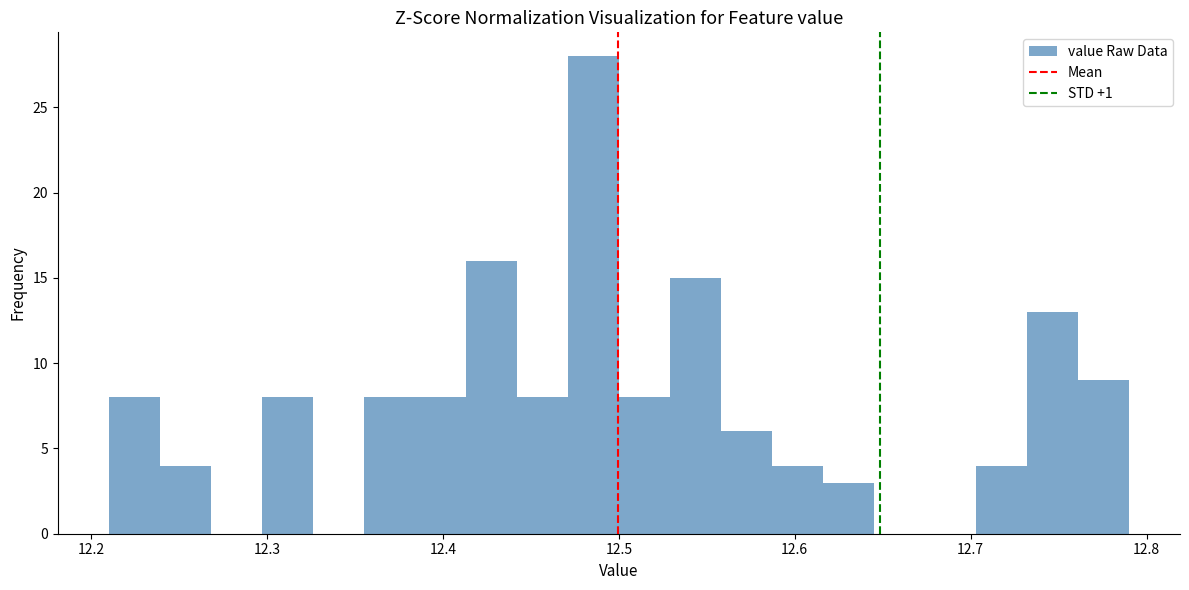

Around what value on the x-axis is the tallest bar? Give the approximate position of its centre, as read against the axis.

12.49